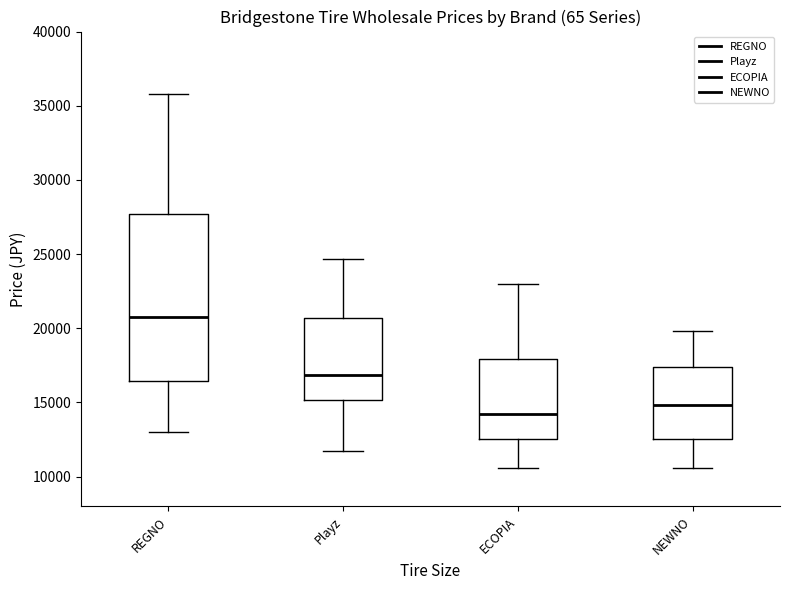

Reading left to right, transcribe this box plot: for each box, give where its median line is, the range the box spans, and where its two whiskers end, as read against the y-axis. The values are not printed on the chart, so give them approximately, as read against the axis.

REGNO: median 21000, box 16500 to 27500, whiskers 13000 to 36000
Playz: median 17000, box 15000 to 20500, whiskers 11500 to 24500
ECOPIA: median 14500, box 12500 to 18000, whiskers 10500 to 23000
NEWNO: median 15000, box 12500 to 17500, whiskers 10500 to 20000